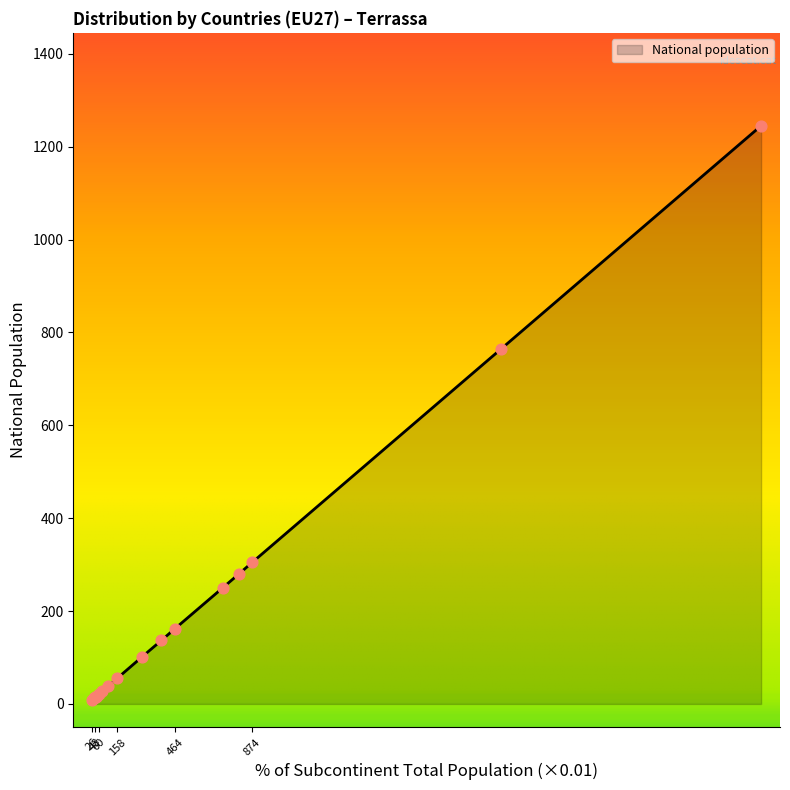

Between Czech Republic and Lithuania, which is larger?

Lithuania